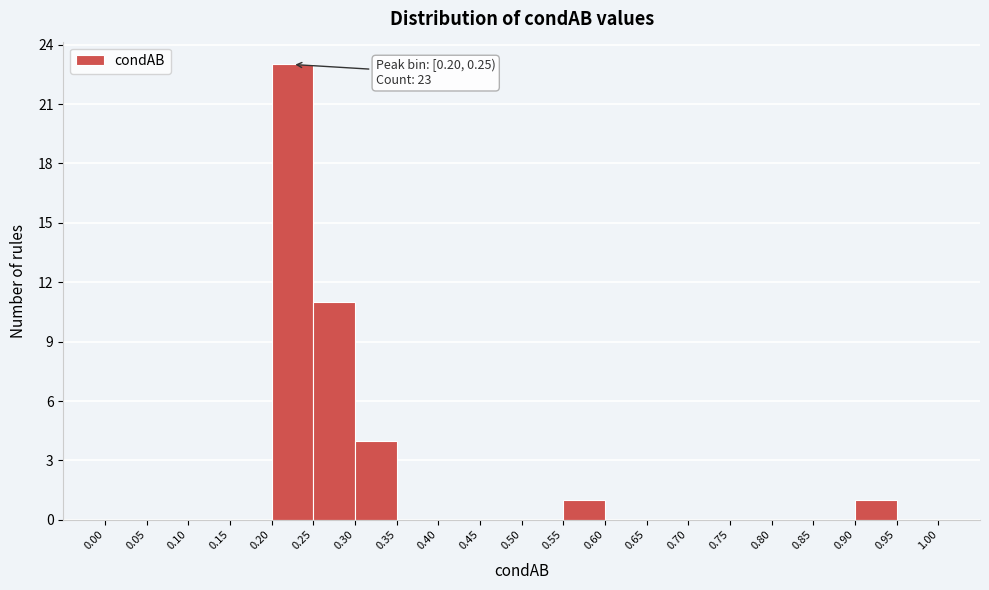

Over which range of the x-axis is the bar tallest?

0.20 to 0.25